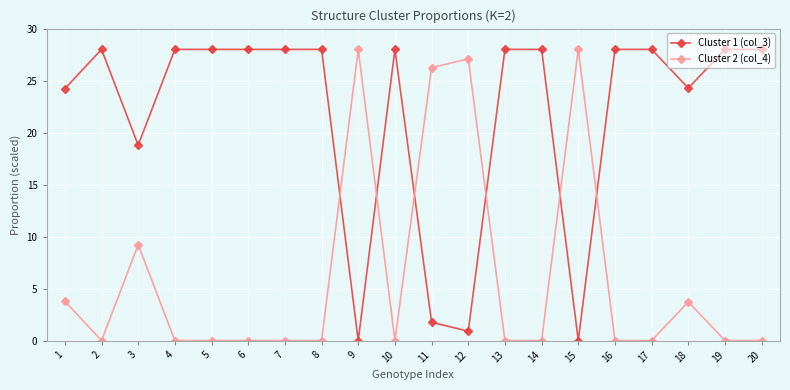

How many categories are shown in the chart?

20